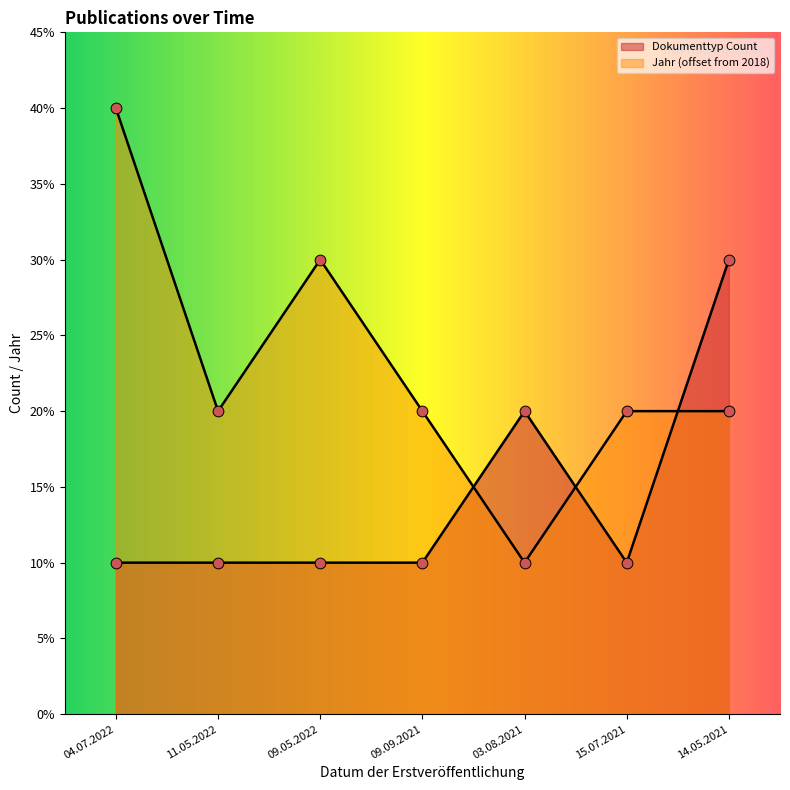

Is the value of Dokumenttyp Count at 11.05.2022 greater than the value of Jahr der Fertigstellung at 04.07.2022?

No